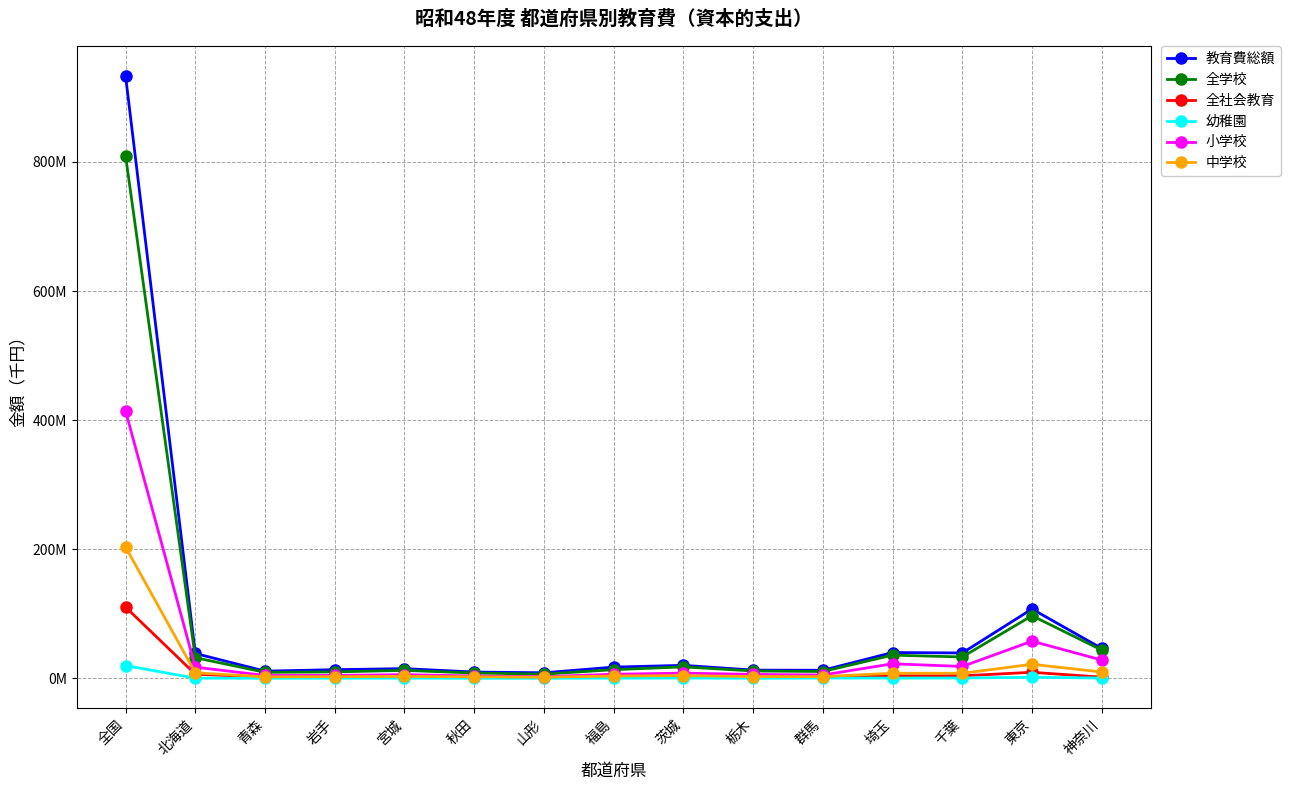

True or false: 教育費総額 and 全社会教育 intersect in this chart.

False